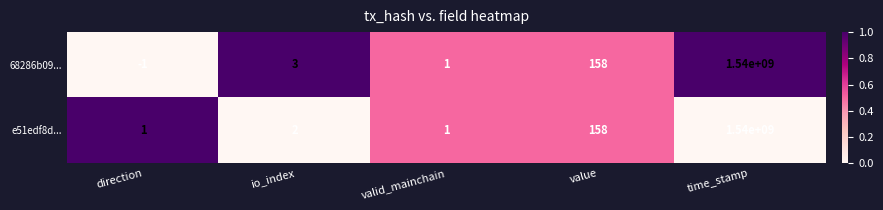

What is the average value of the e51edf8d... series?

308000032